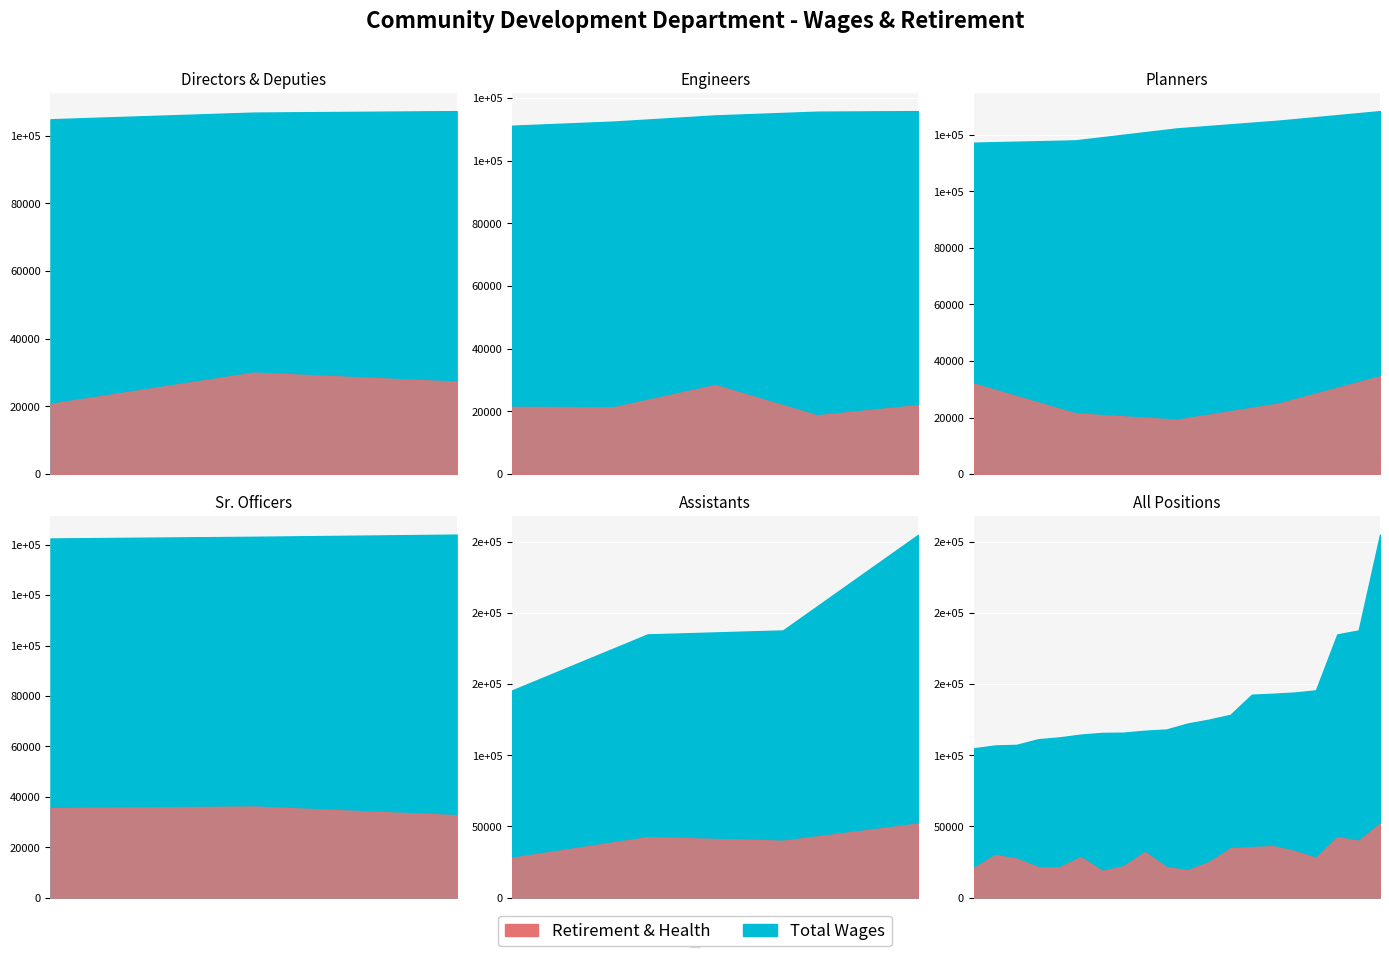

What is the maximum value shown in the chart?

254838